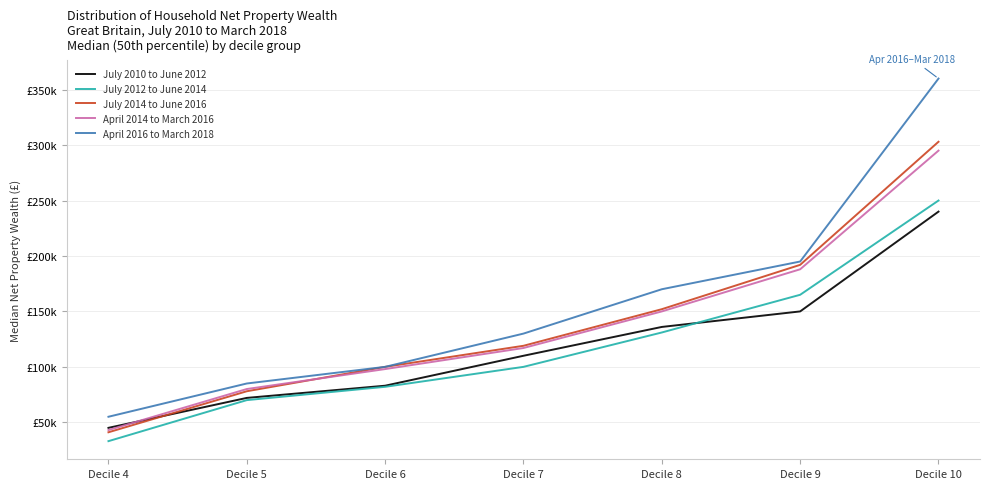

Which series changed the most between Decile 7 and Decile 8?

April 2016 to March 2018